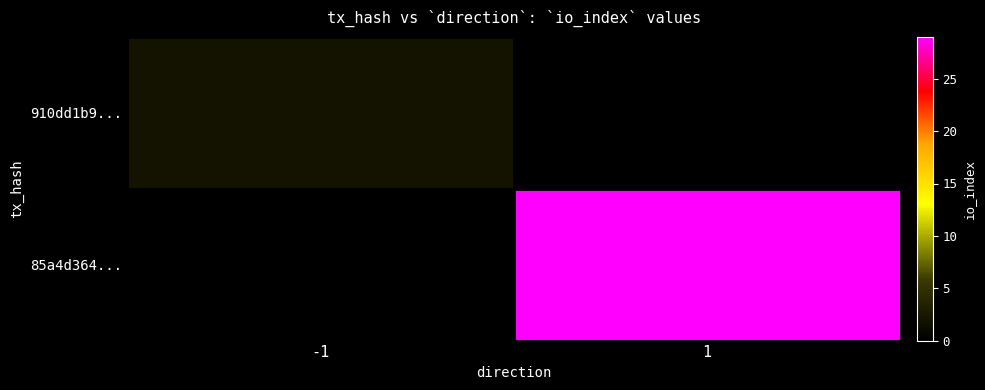

What is the maximum value shown in the chart?

29